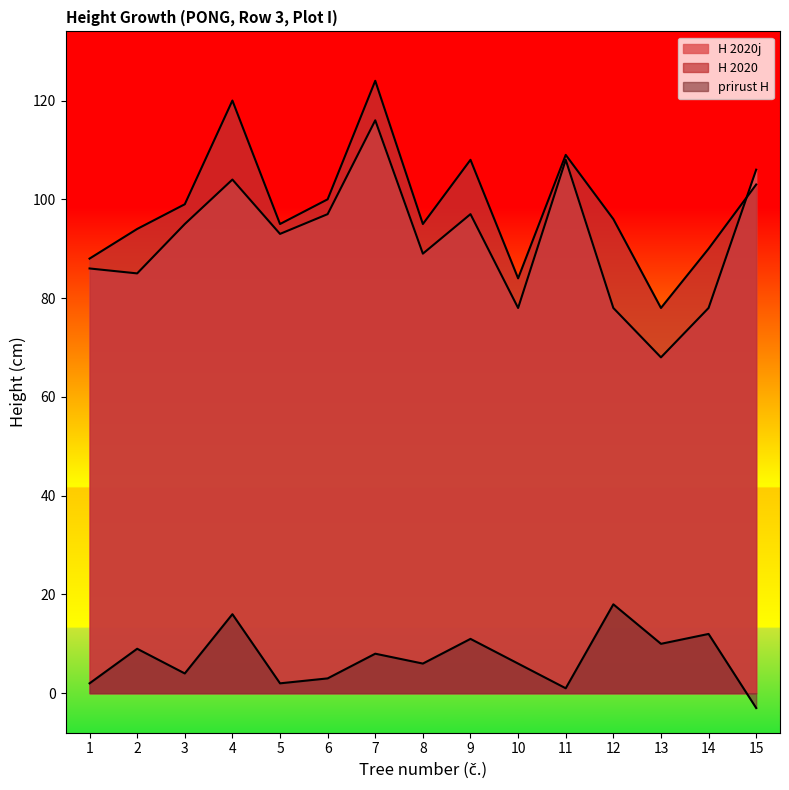

How many interior local valleys does the prirust H series have?

5